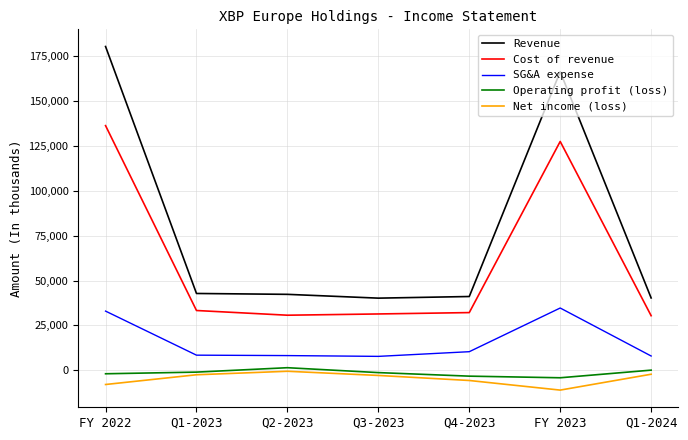

At which category is the sum across all series the highest?

FY 2022